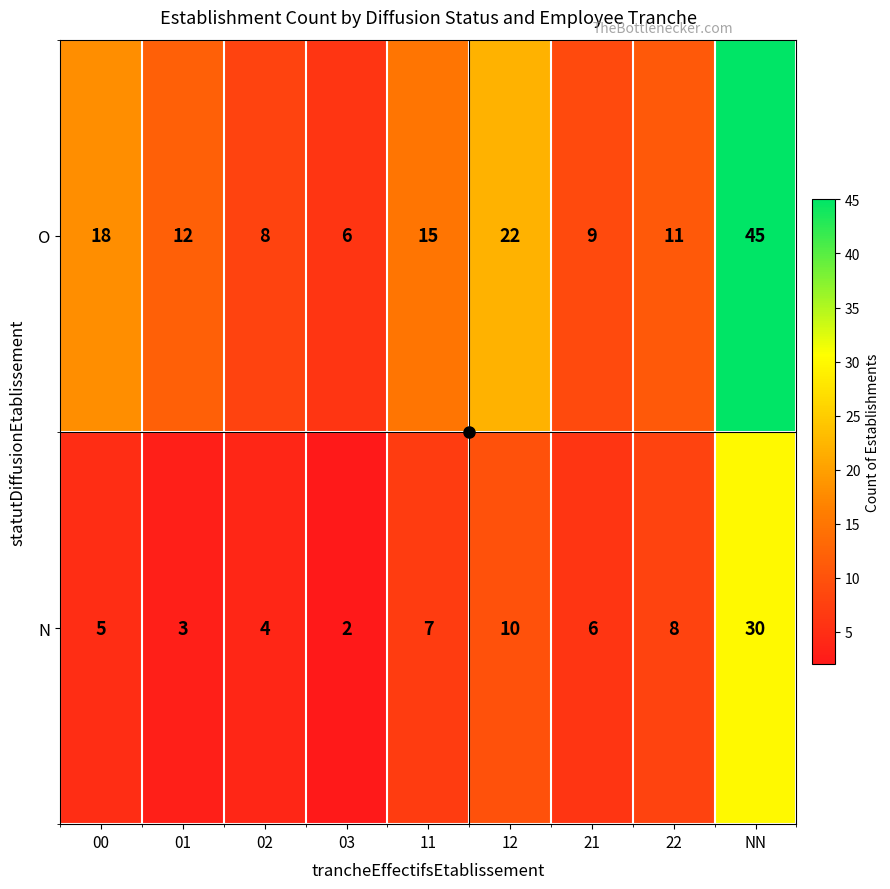

What is the difference between the N values at NN and 00?

25